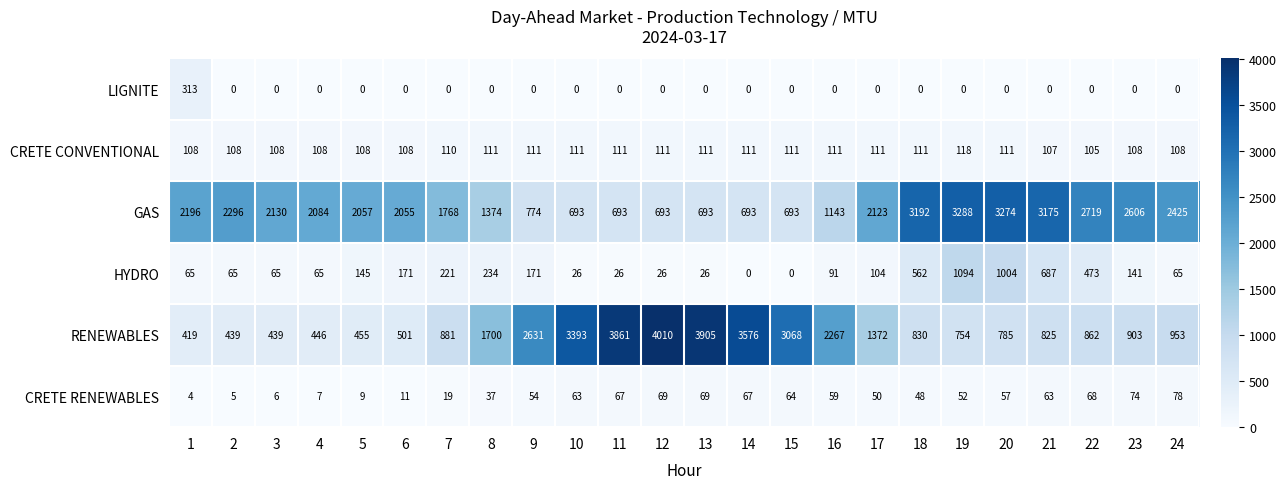

The value of CRETE RENEWABLES at 11 is 67. True or false?

True